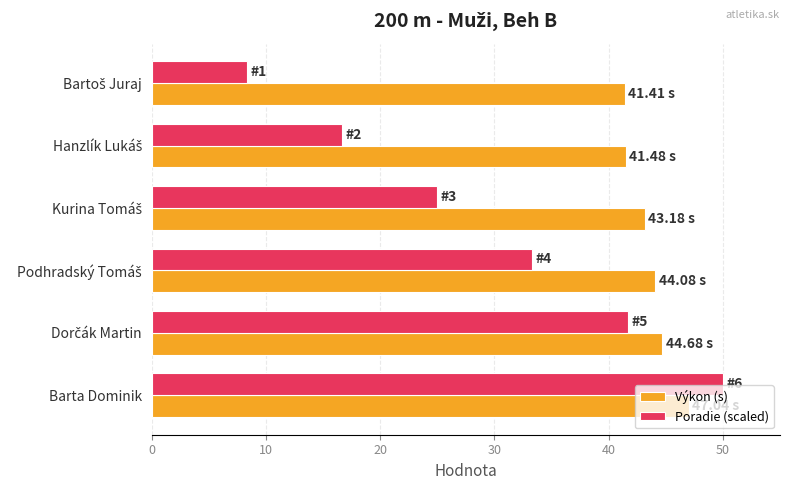

Rank the series by their maximum value, from lowest to highest.

Výkon (s), Poradie (scaled)